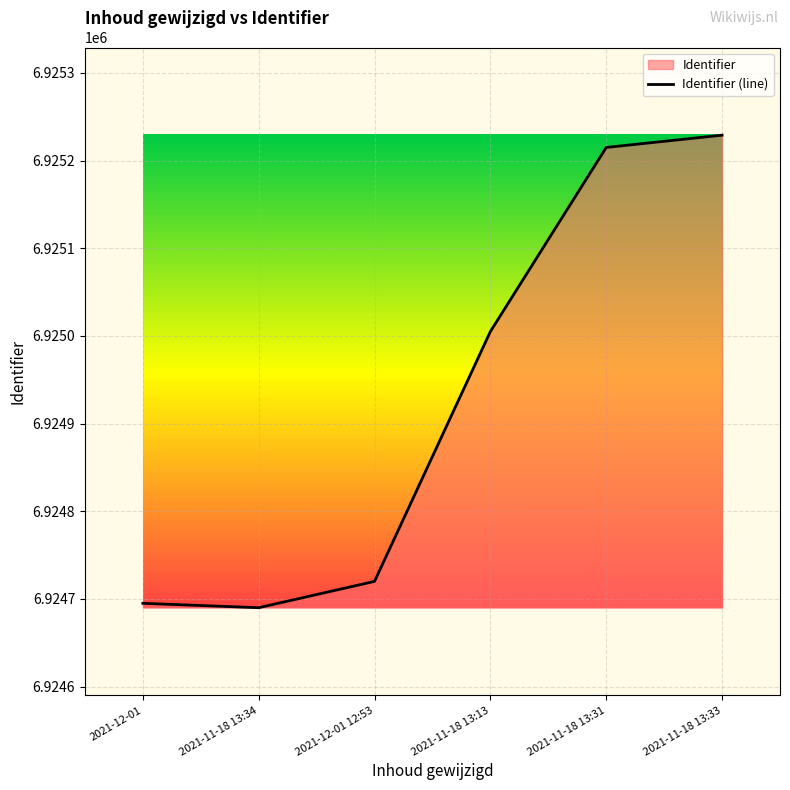

True or false: the data shows 6925229 at 2021-11-18 13:33.

True